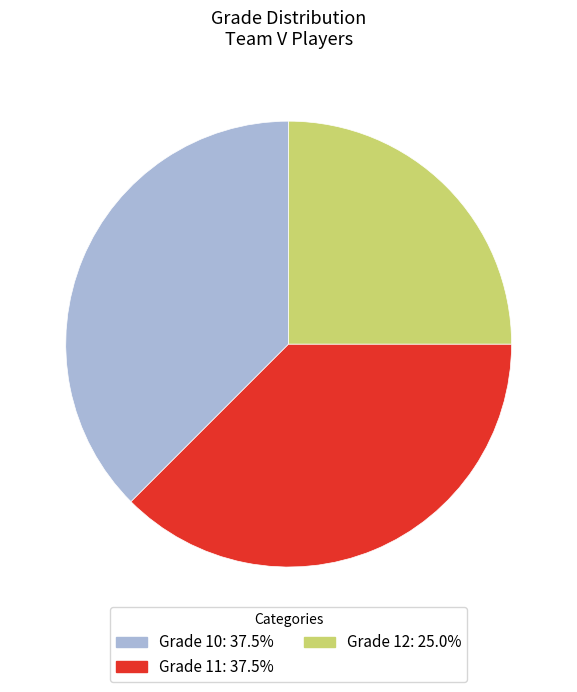

Combined, do Grade 11: 37.5% and Grade 10: 37.5% account for over 50%?

Yes